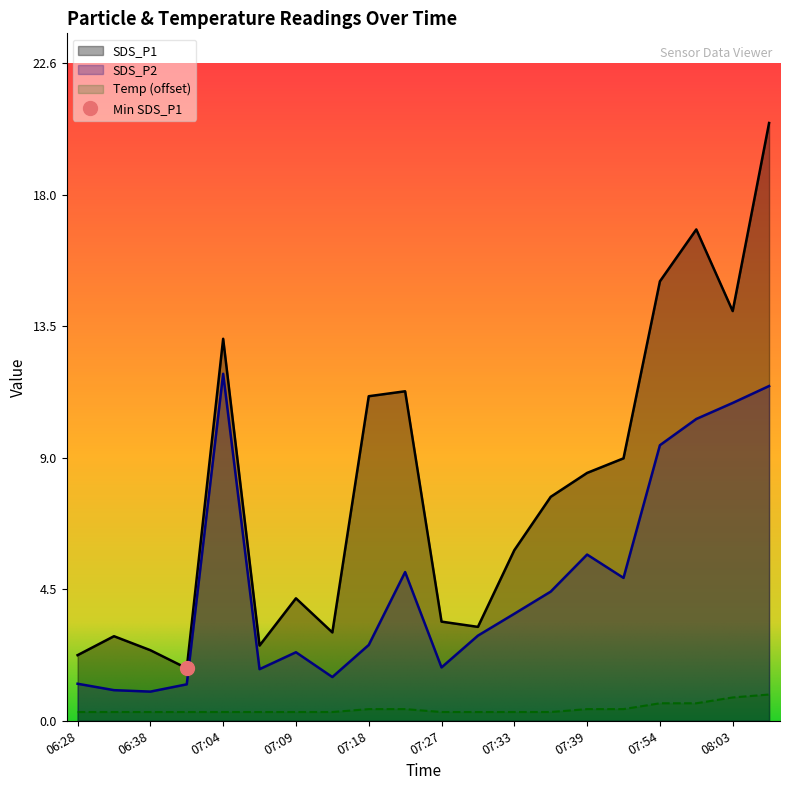

How many lines are shown in the chart?

3